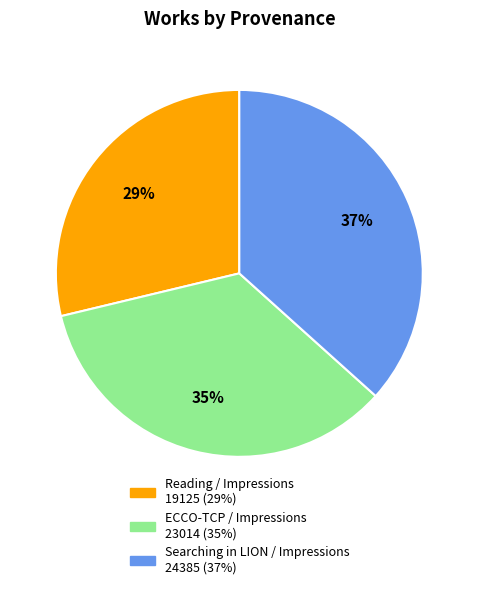

How many segments does this pie chart have?

3